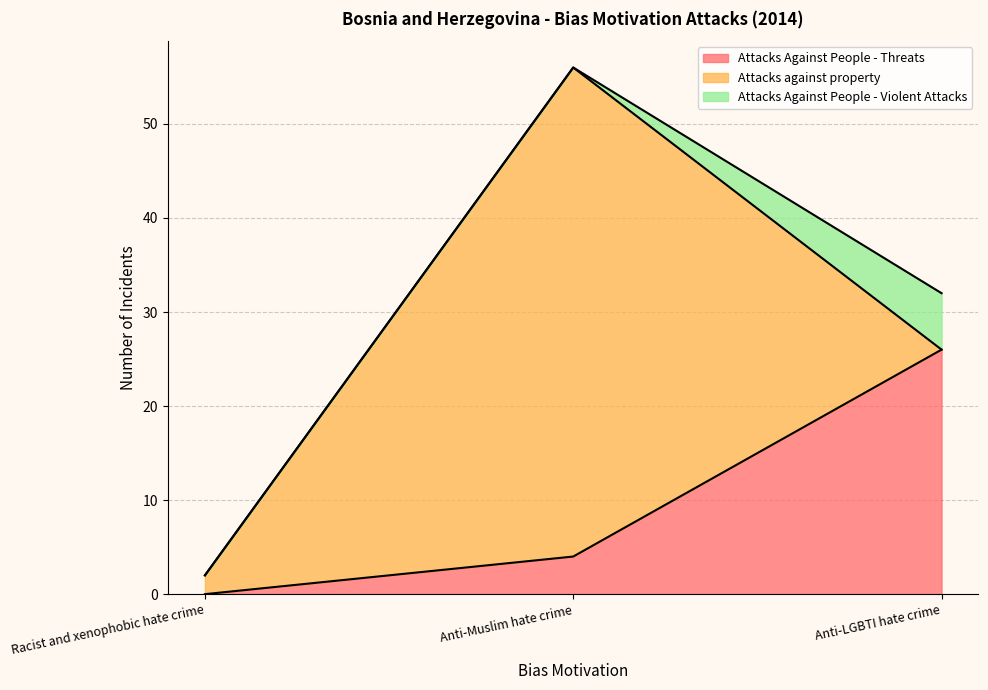

What is the difference between the highest and lowest values at Anti-Muslim hate crime?

52